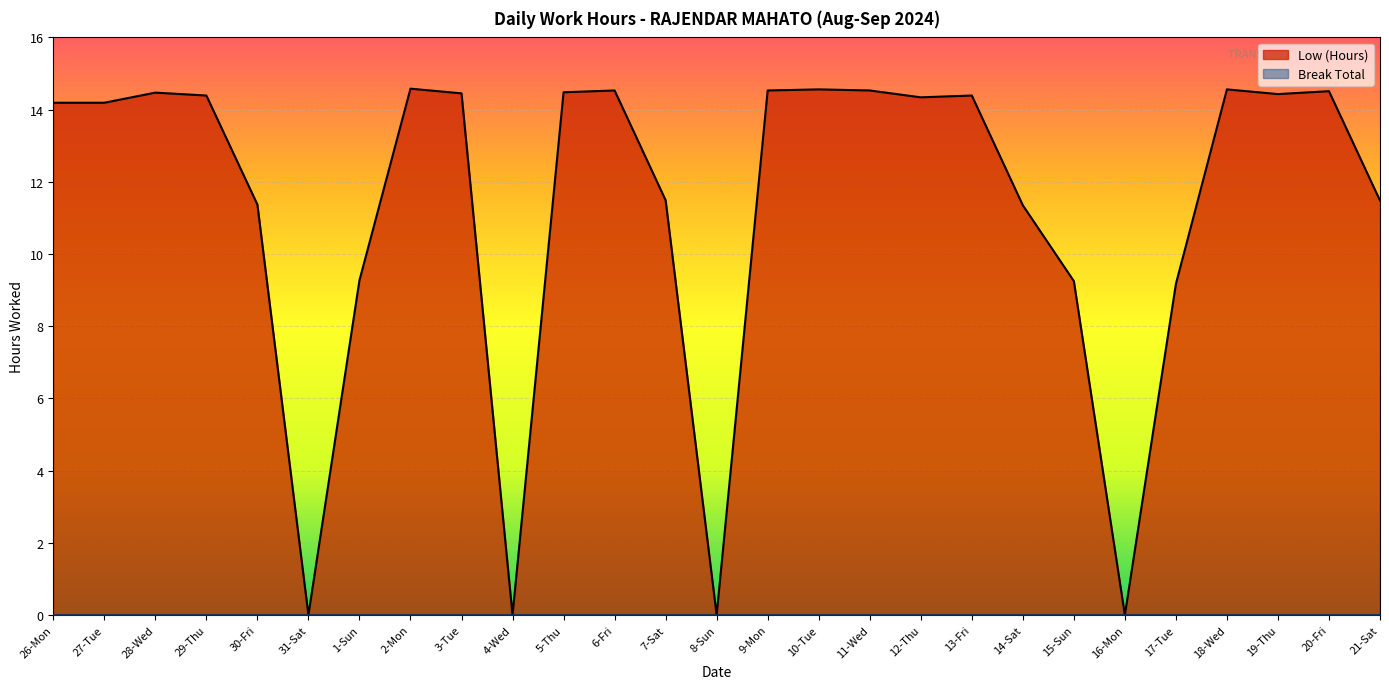

List the labels in order of value, smallest first.

31-Sat, 4-Wed, 8-Sun, 16-Mon, 17-Tue, 15-Sun, 1-Sun, 14-Sat, 30-Fri, 21-Sat, 7-Sat, 26-Mon, 27-Tue, 12-Thu, 29-Thu, 13-Fri, 19-Thu, 3-Tue, 28-Wed, 5-Thu, 20-Fri, 6-Fri, 9-Mon, 11-Wed, 10-Tue, 18-Wed, 2-Mon